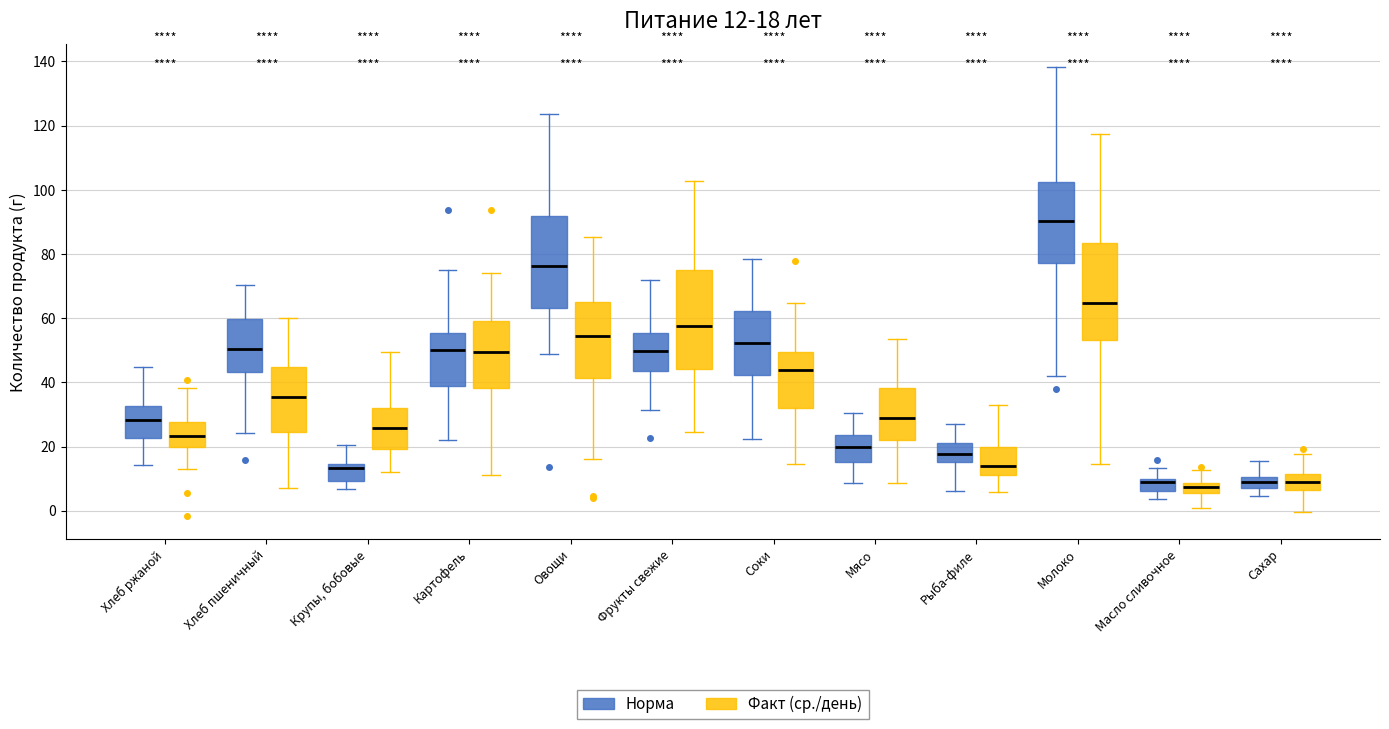

Which box has the highest median line?

Молоко (Норма)